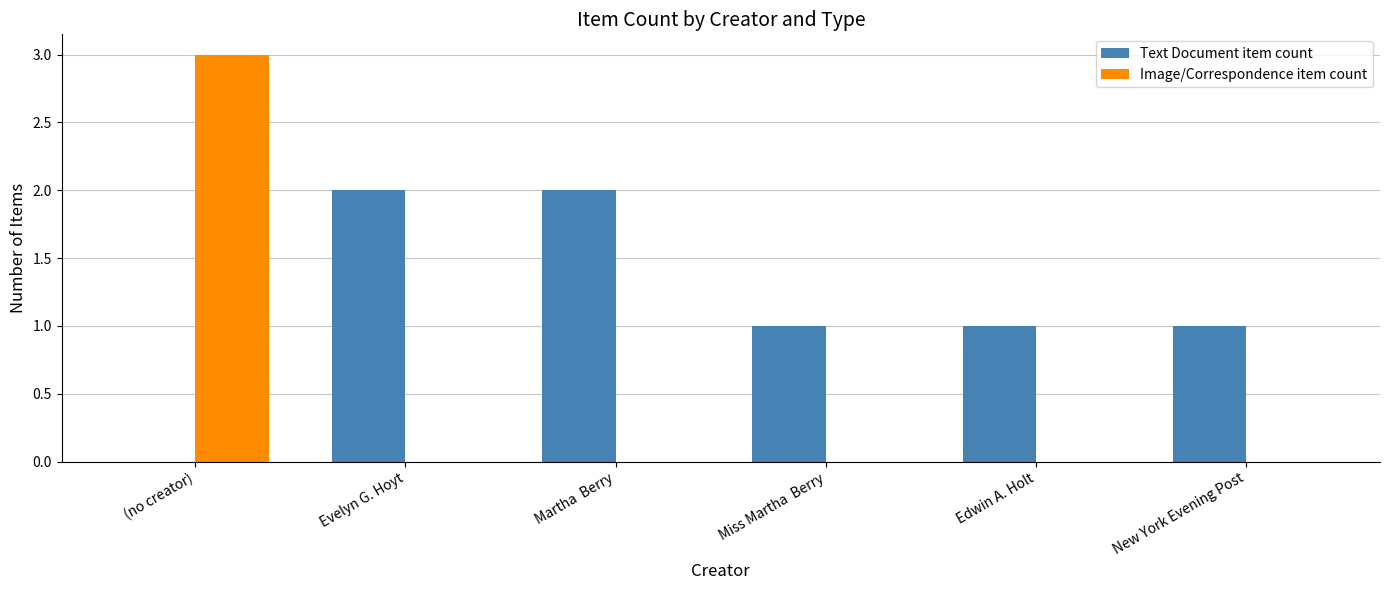

At which category is the sum across all series the highest?

(no creator)